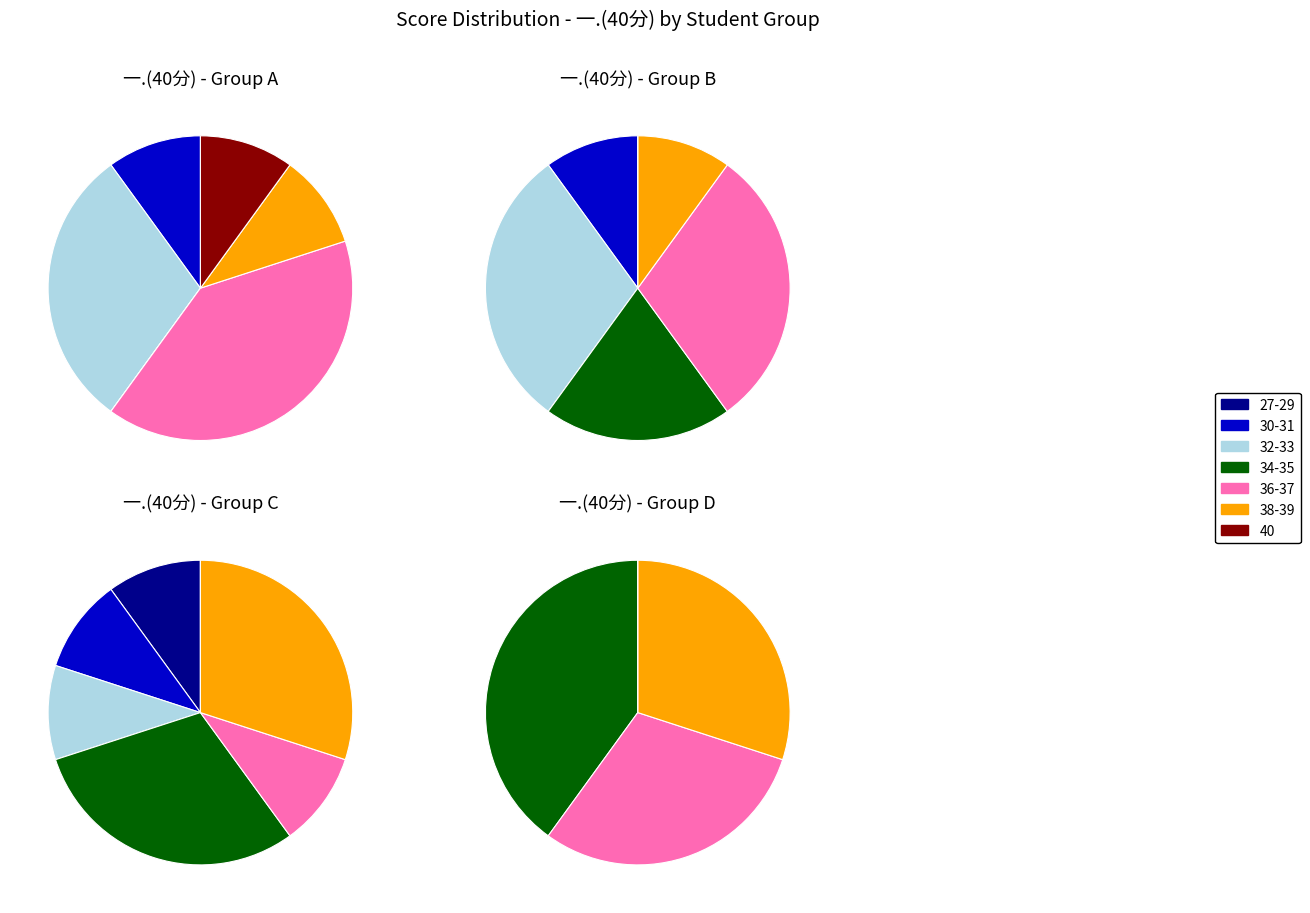

Is it true that 9 is 3% of the pie?

True